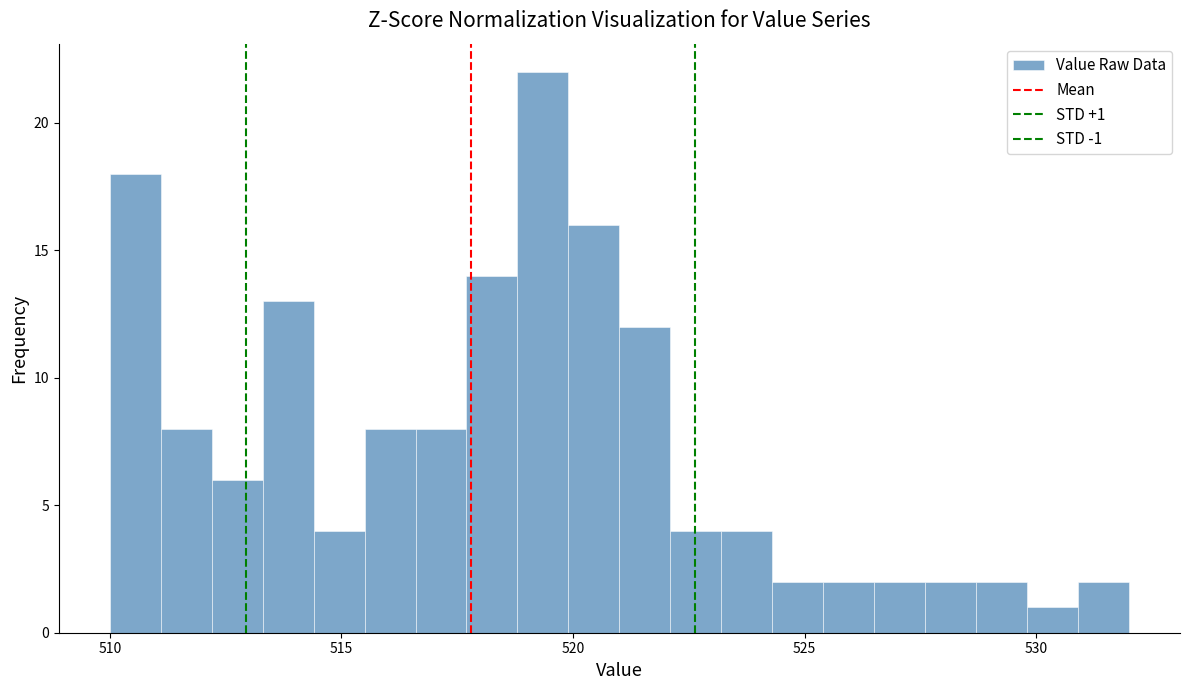

Read against the x-axis, roughly where is the centre of the tallest bar?

519.5